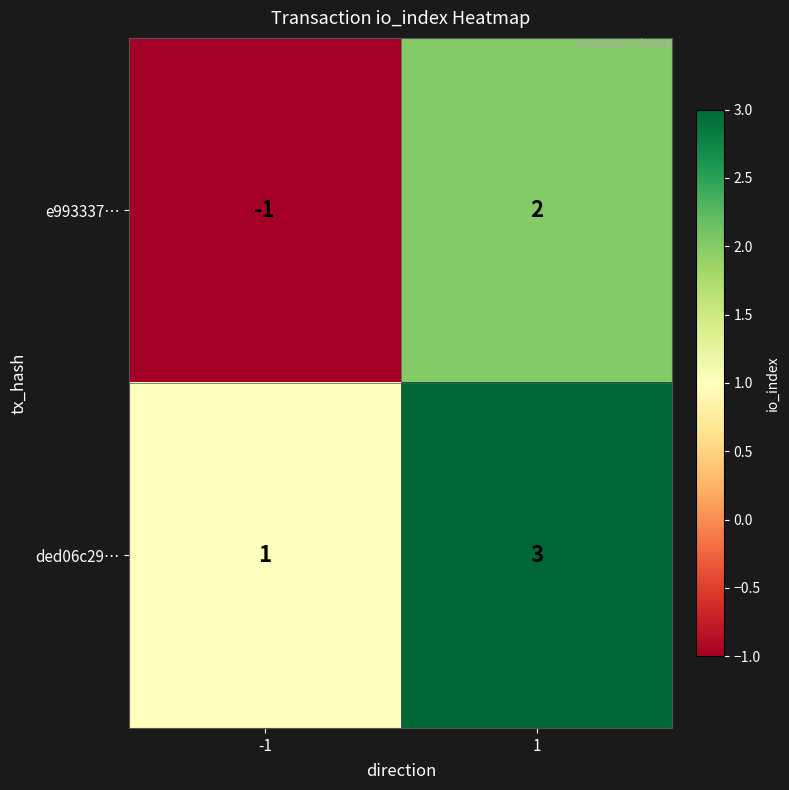

What is the maximum value shown in the chart?

3